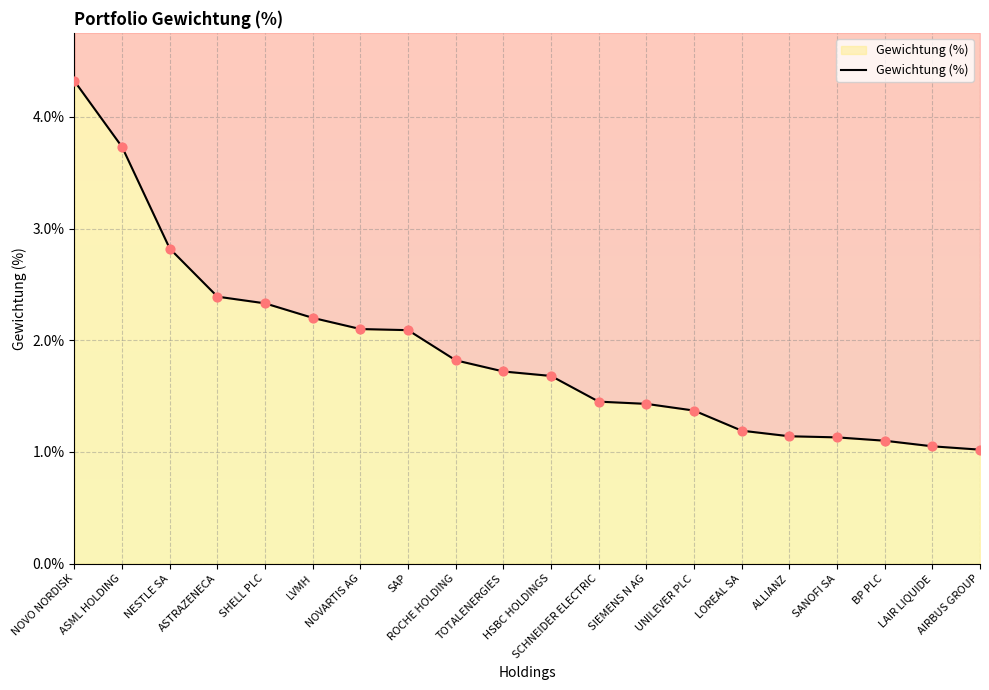

Between NESTLE SA and UNILEVER PLC, which is larger?

NESTLE SA